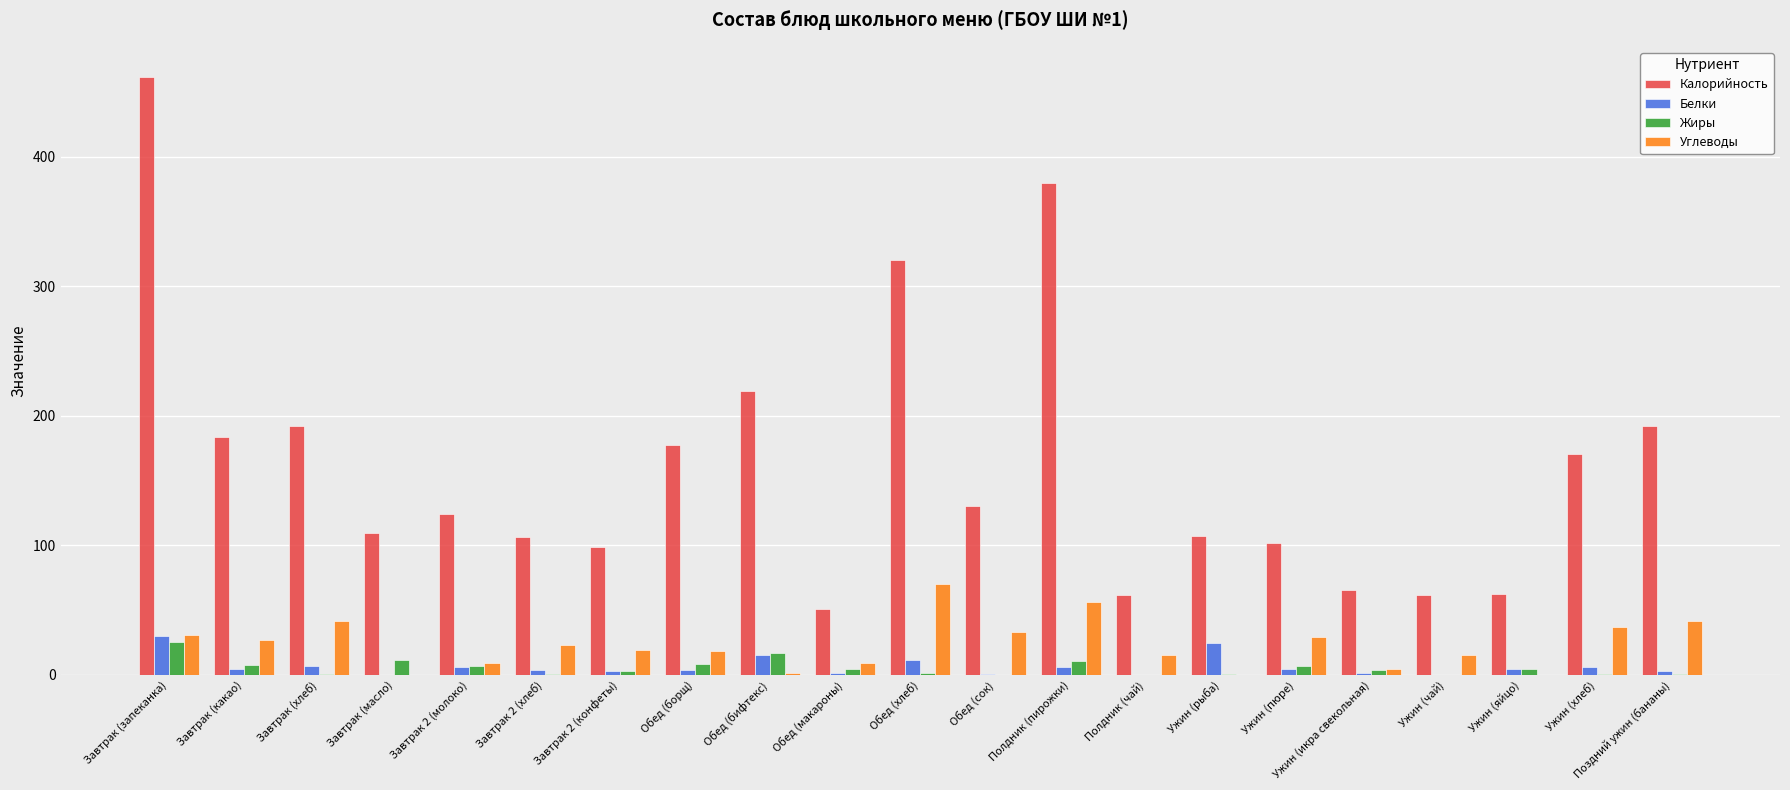

What is the sum of all Калорийность values?

3380.9